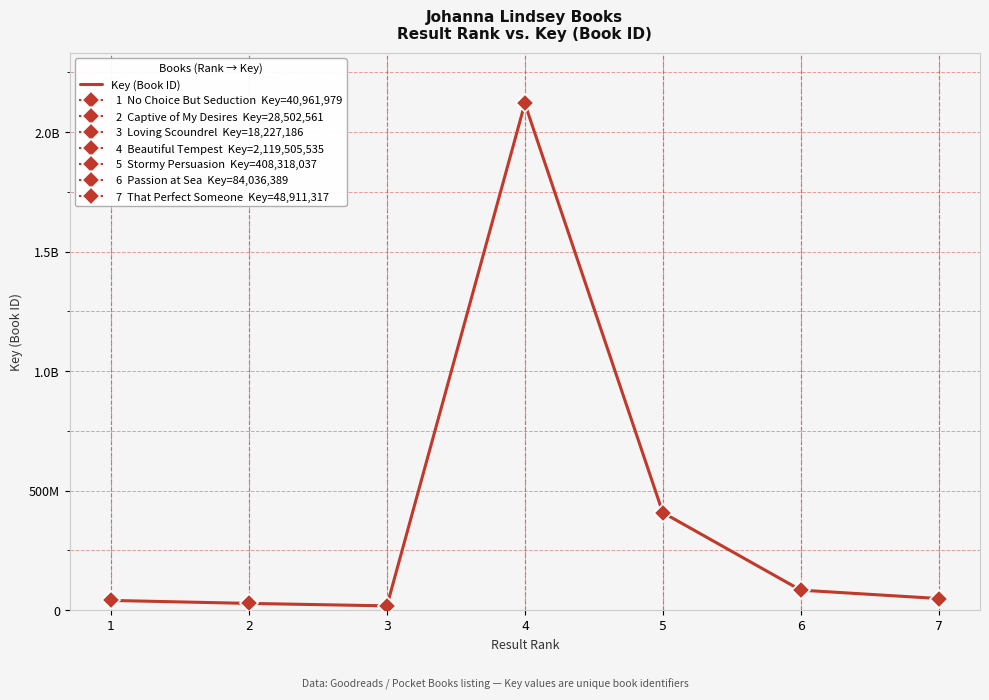

Where does the data first go above 48911317?

4